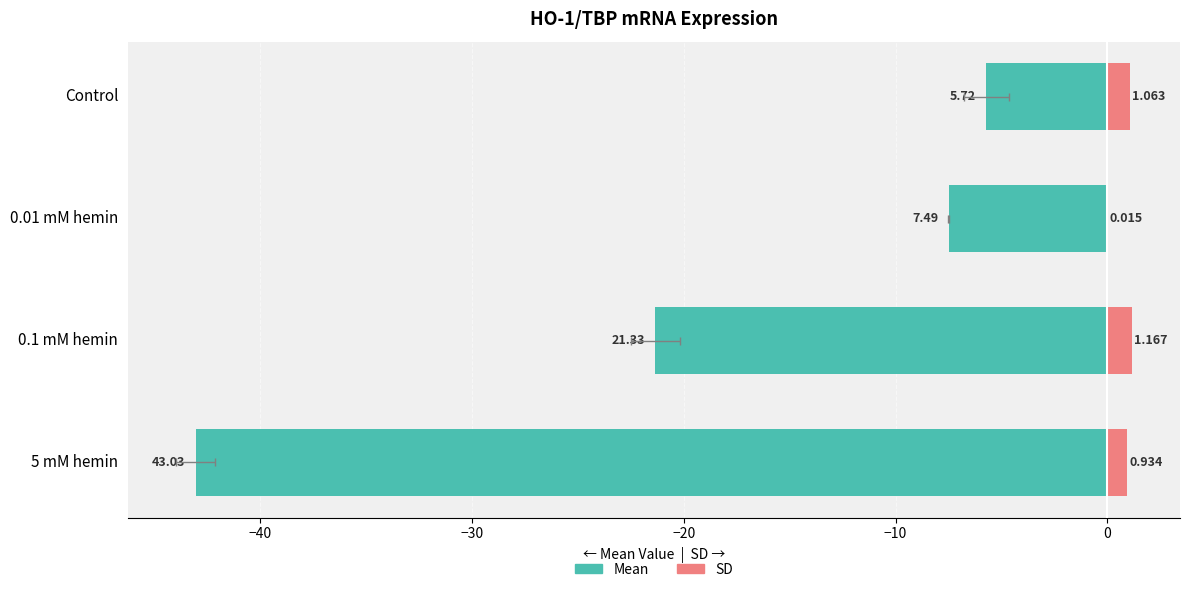

What is the maximum value shown in the chart?

1.2